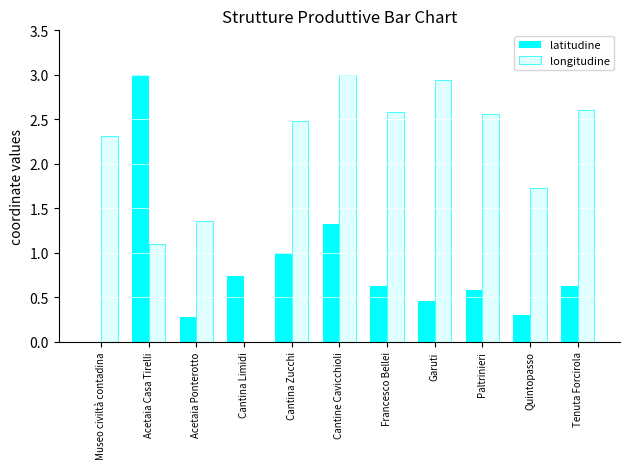

Between Cantine Cavicchioli and Francesco Bellei, which series saw the biggest shift?

latitudine